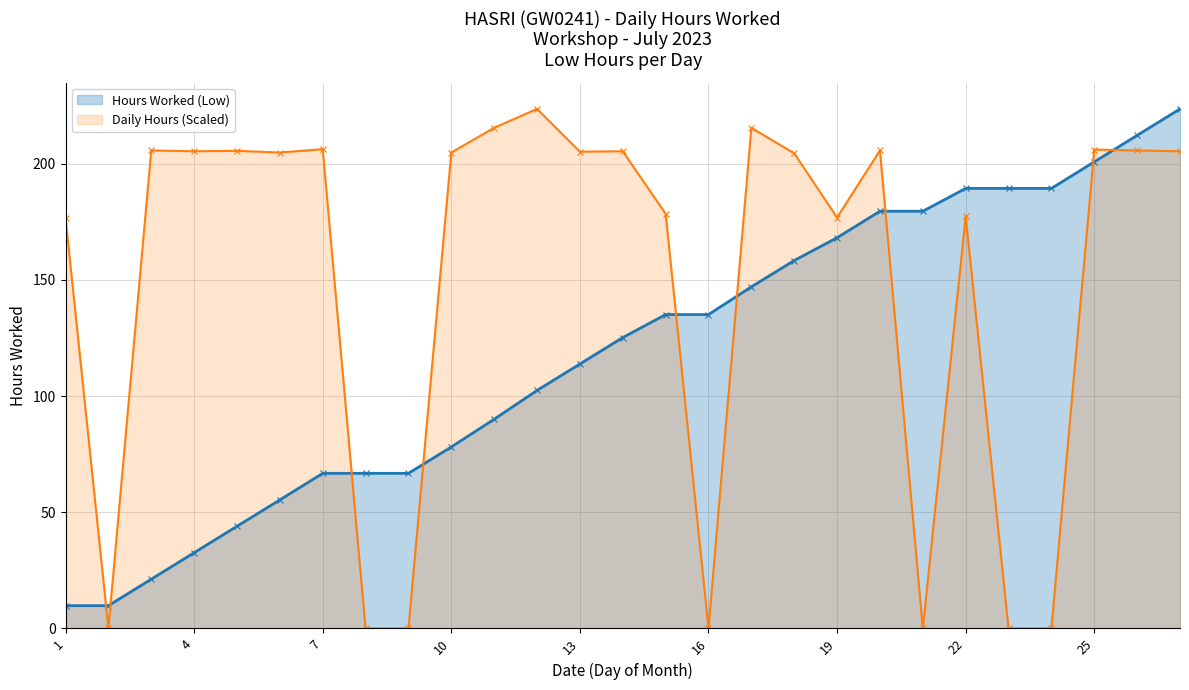

Reading left to right, what are all the values shown in this chart?

176.6	0.0	205.7	205.3	205.5	204.8	206.2	0.0	0.0	204.8	215.4	223.6	205.2	205.3	178.5	0.0	215.4	204.4	176.8	205.7	0.0	177.4	0.0	0.0	206.1	205.7	205.3